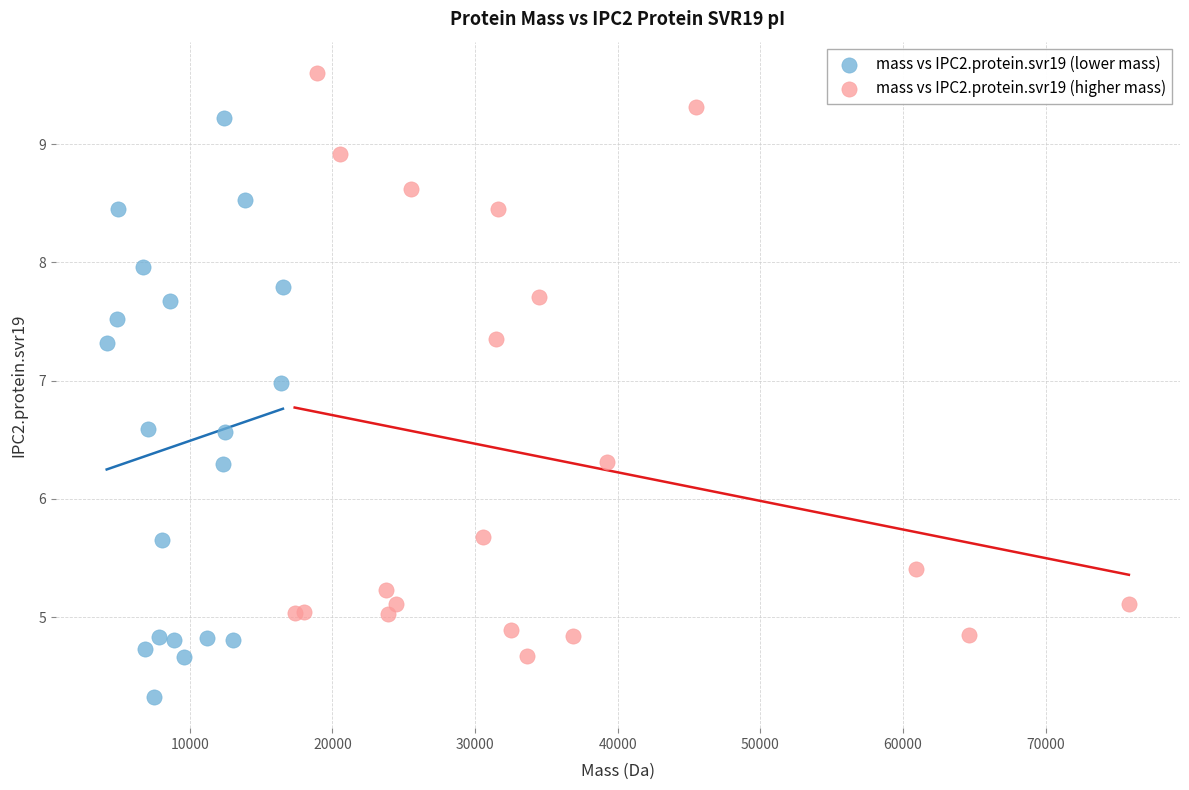

What are all the series names shown in the legend?

mass vs IPC2.protein.svr19 (lower mass), mass vs IPC2.protein.svr19 (higher mass)